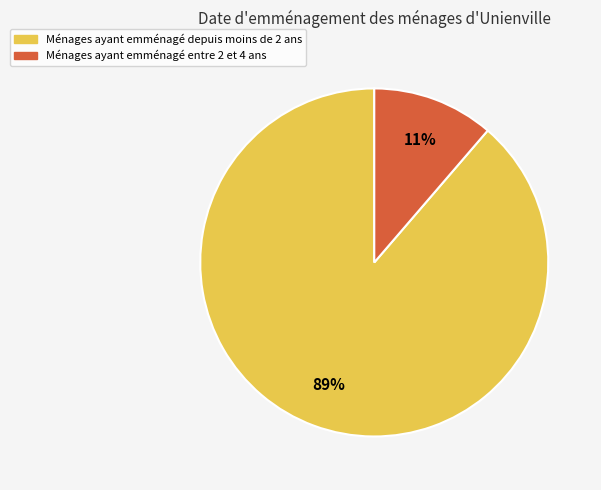

To the nearest percent, what is the combined percentage of Ménages ayant emménagé depuis moins de 2 ans and Ménages ayant emménagé entre 2 et 4 ans?

100%